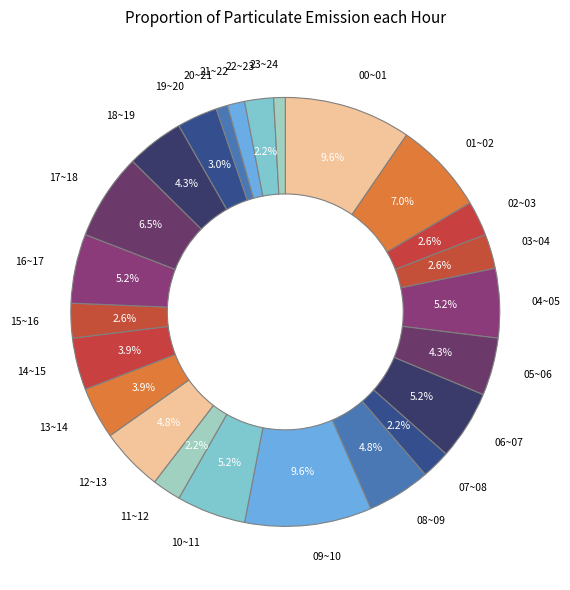

Is there a majority slice in this chart?

No